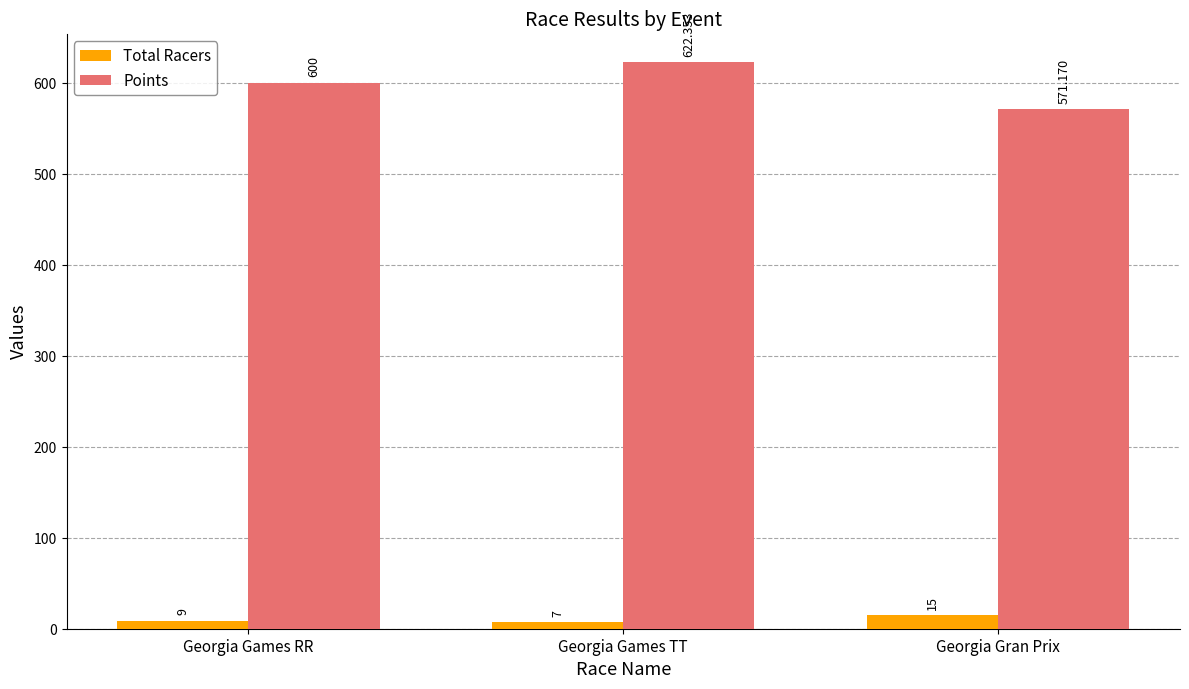

What is the difference between the maximum and minimum values in the Points series?

51.2